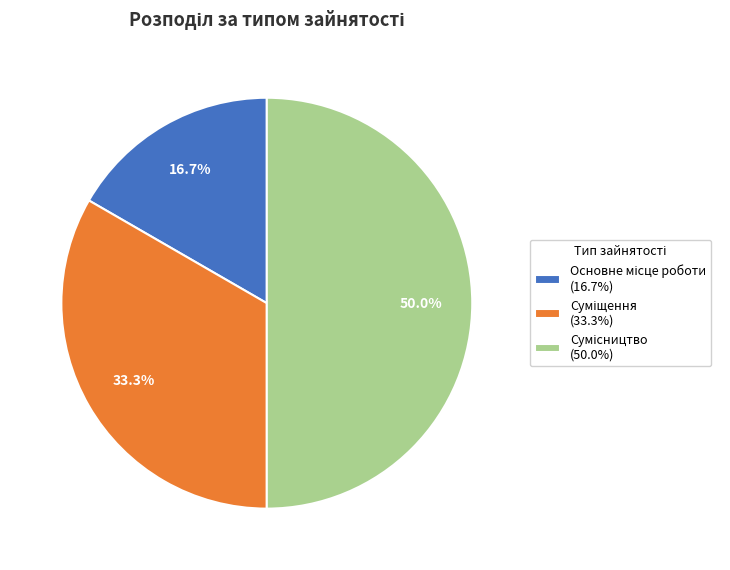

To the nearest percent, what portion does Основне місце роботи represent?

17%